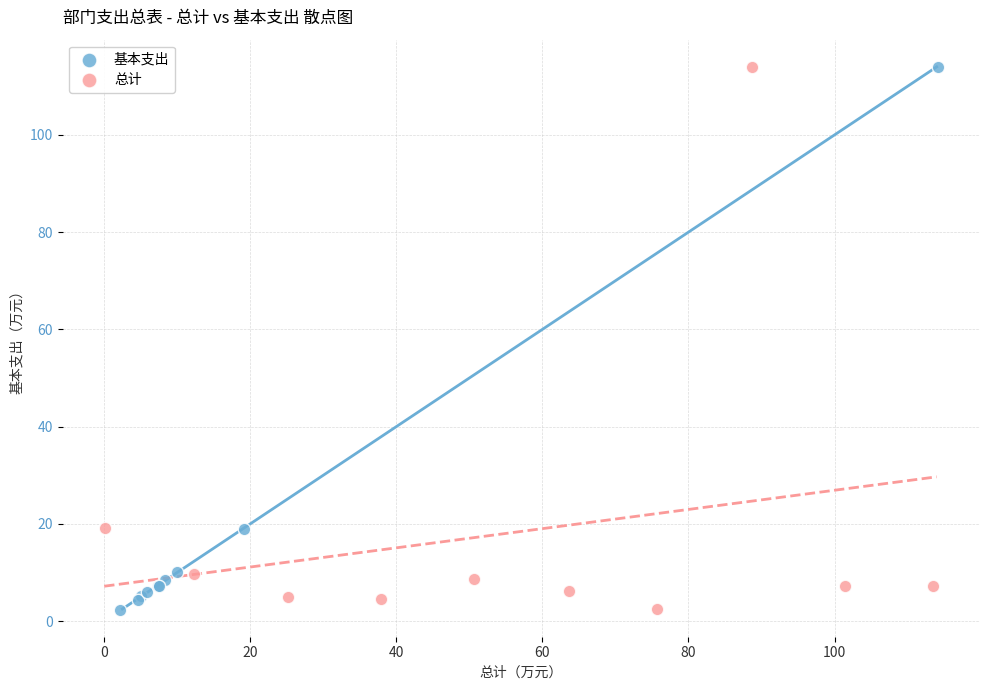

Which series has the widest spread of Y values?

基本支出